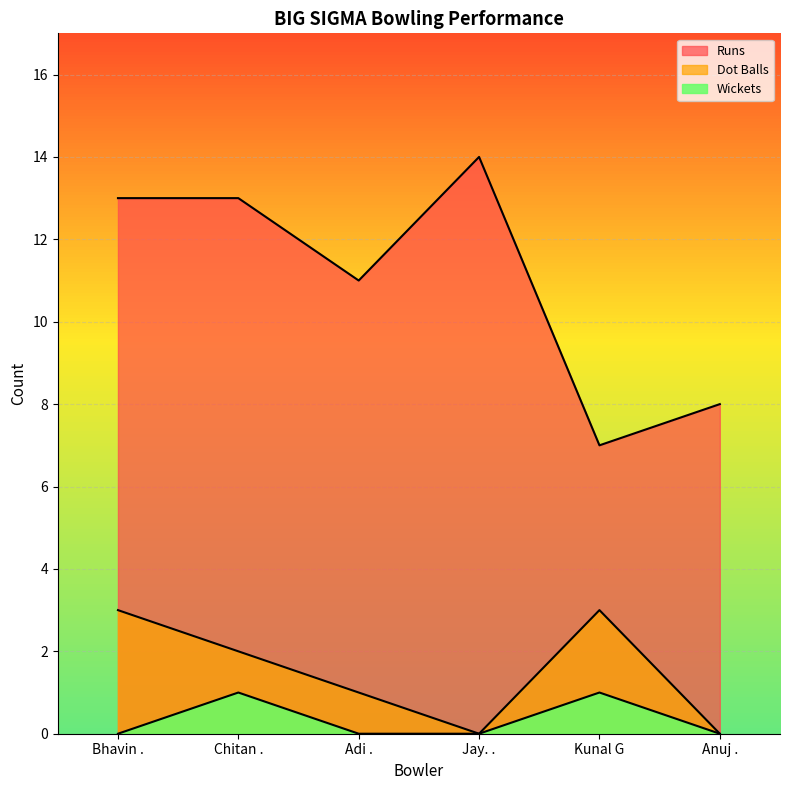

The value of Runs at Anuj . is 14. True or false?

False